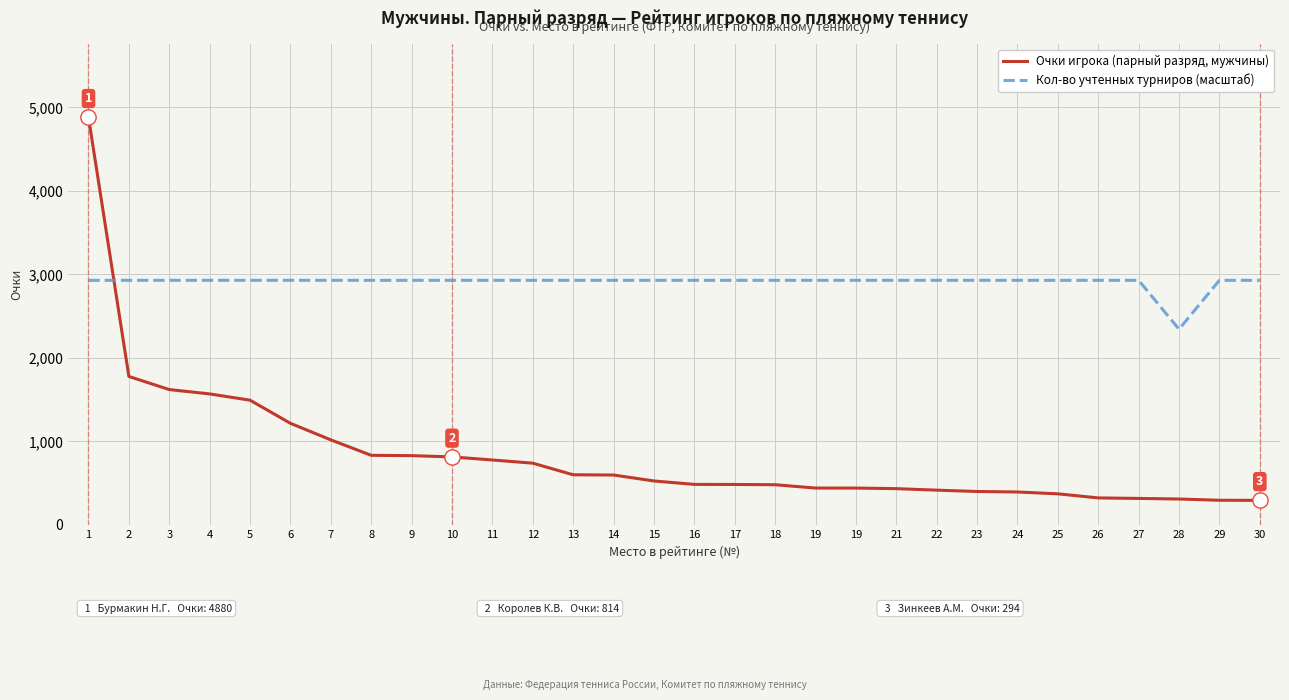

How many lines are shown in the chart?

2